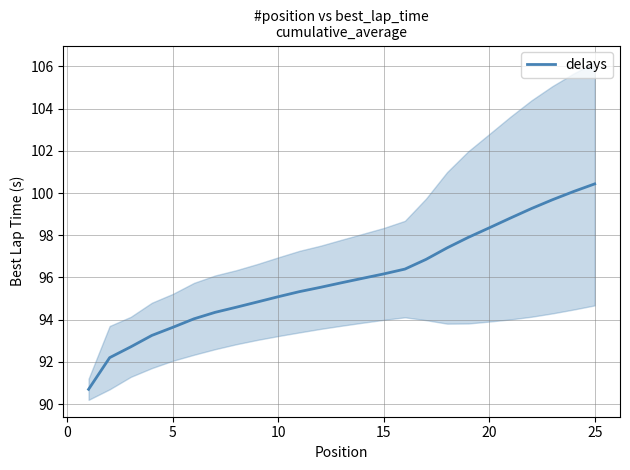

What is the smallest value displayed?

90.7